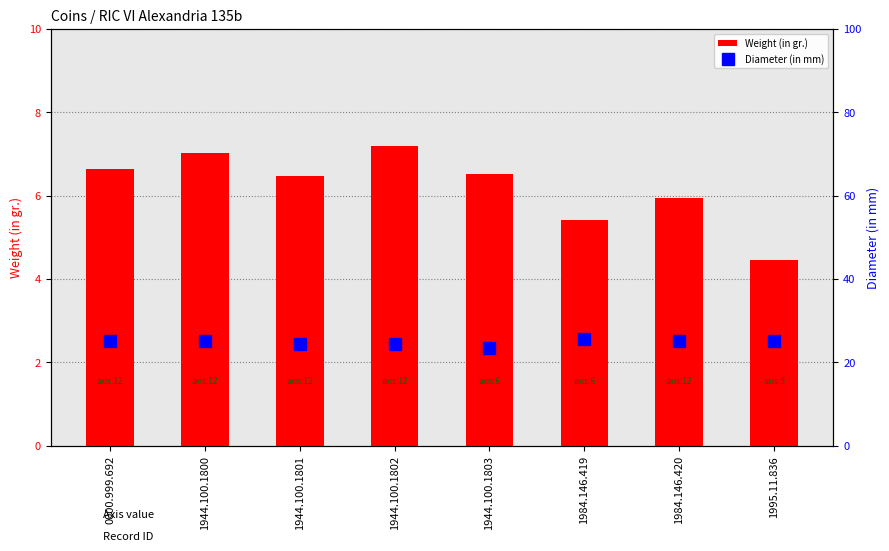

Read the Weight (in gr.) value at 1995.11.836.

4.5